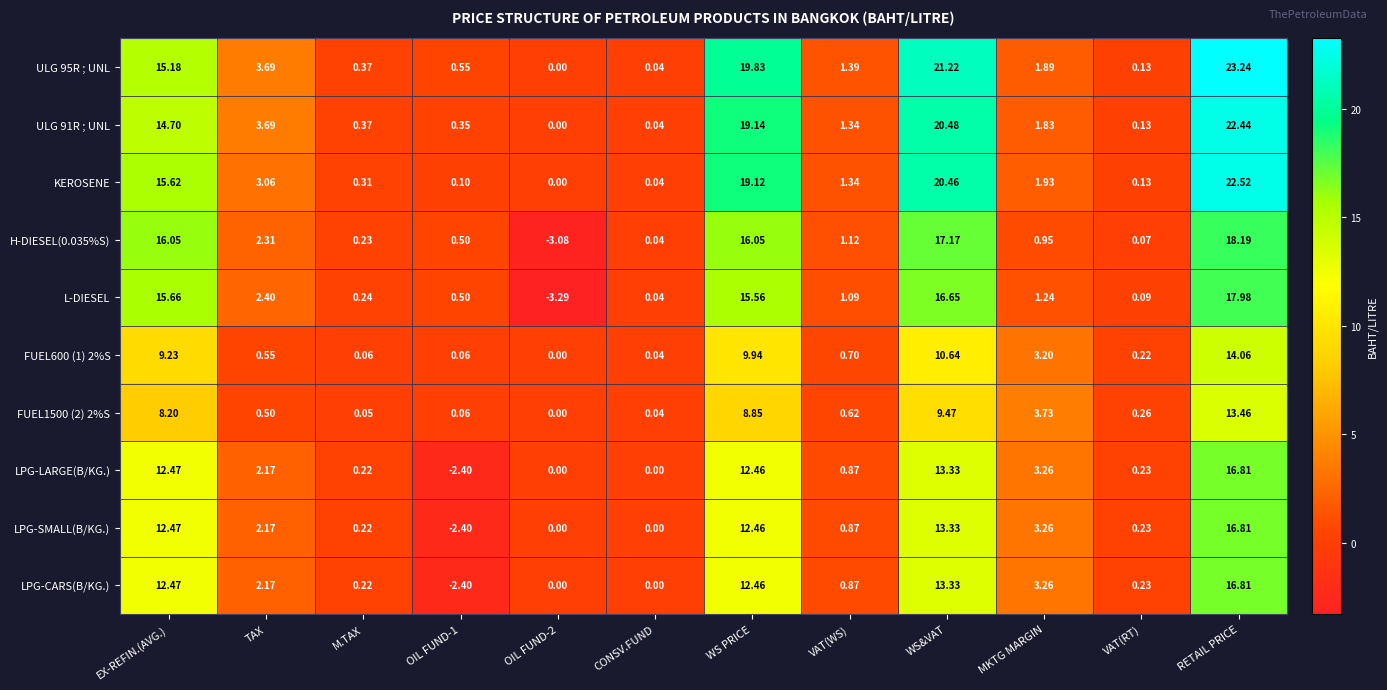

Is the value of H-DIESEL(0.035%S) at MKTG MARGIN greater than the value of ULG 91R ; UNL at CONSV.FUND?

Yes